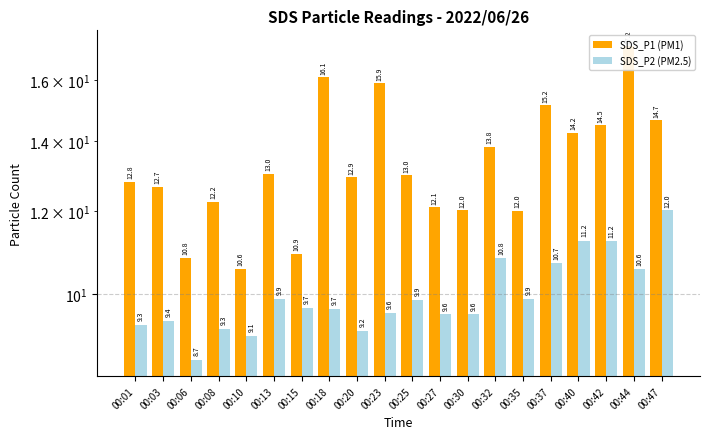

The value of SDS_P1 (PM1) at 00:27 is 12.1. True or false?

True